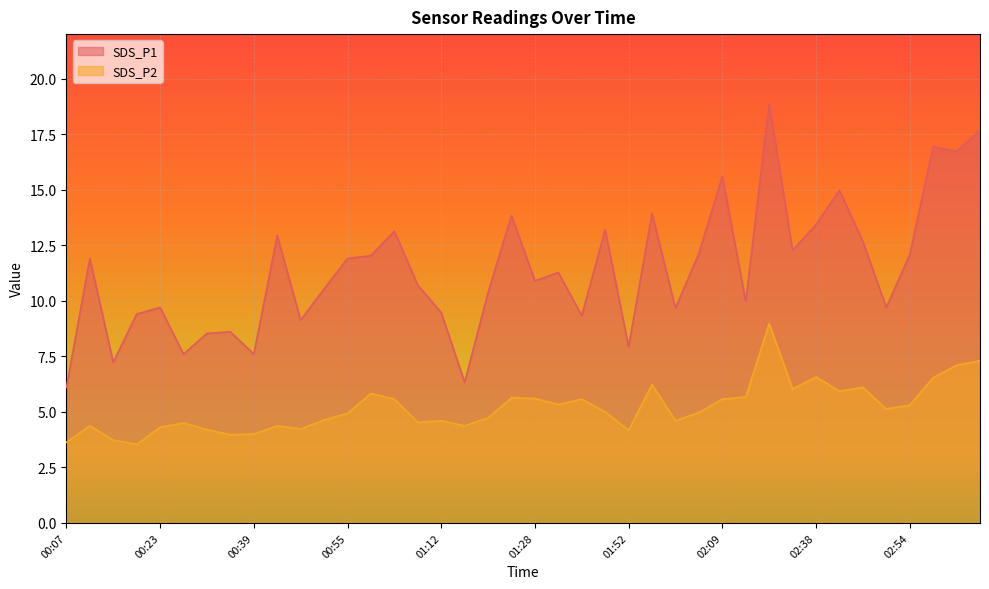

What is the maximum value shown in the chart?

18.9